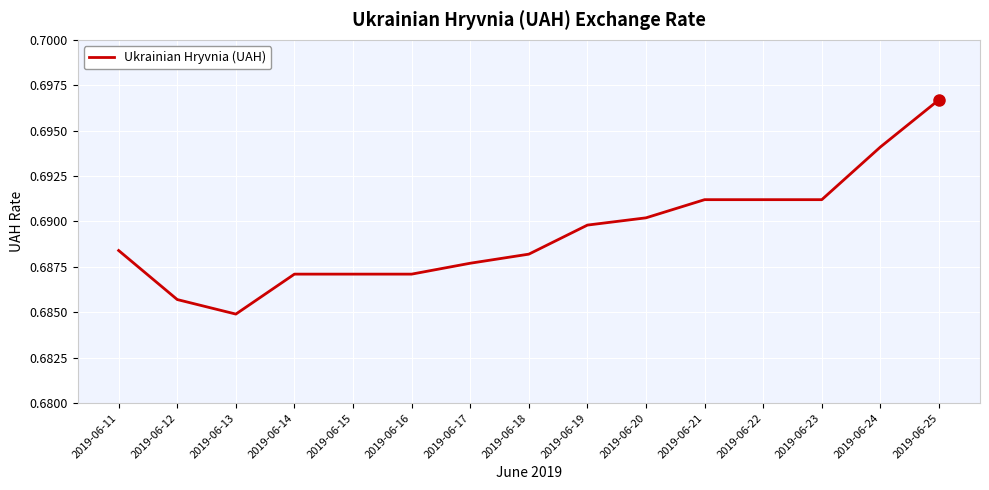

At which label is the value closest to 0?

2019-06-13